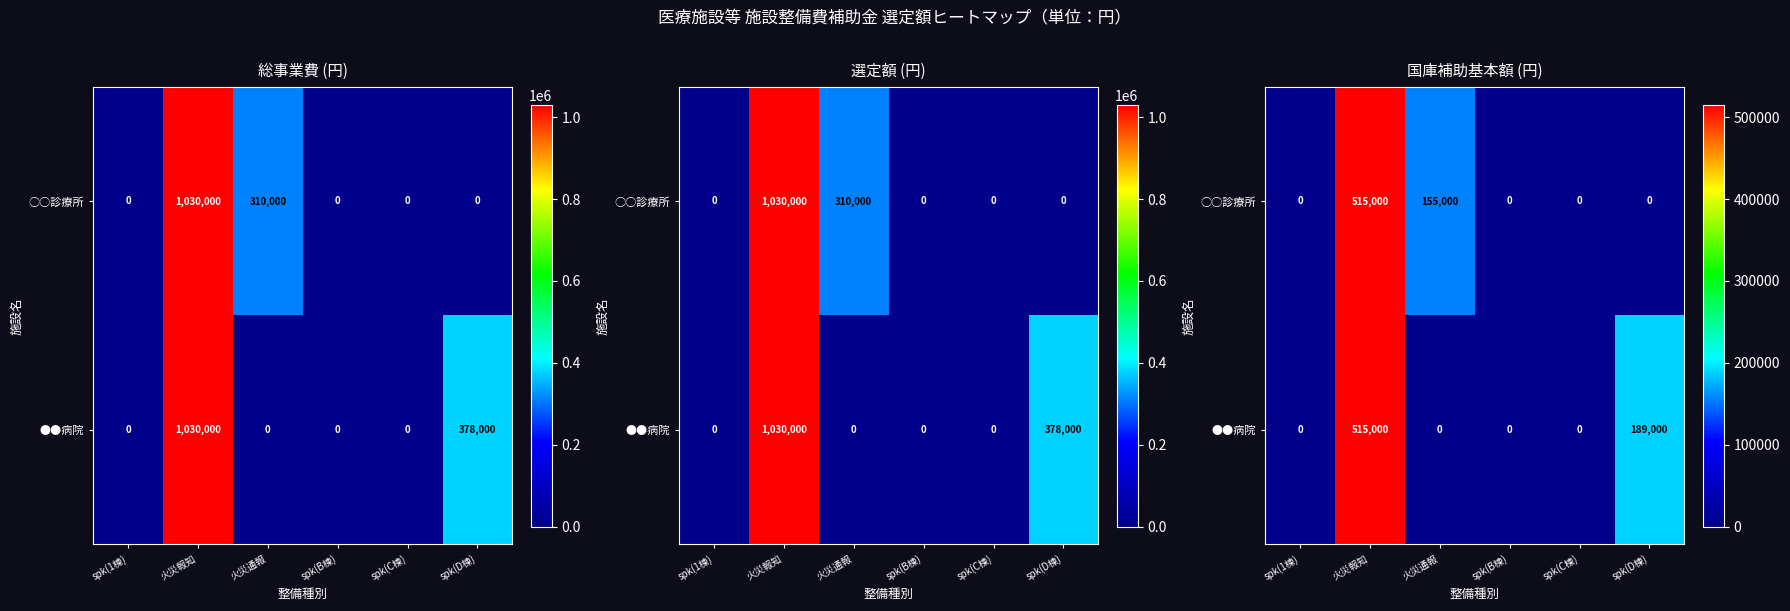

How many ●●病院 values are between 0 and 189000?

5